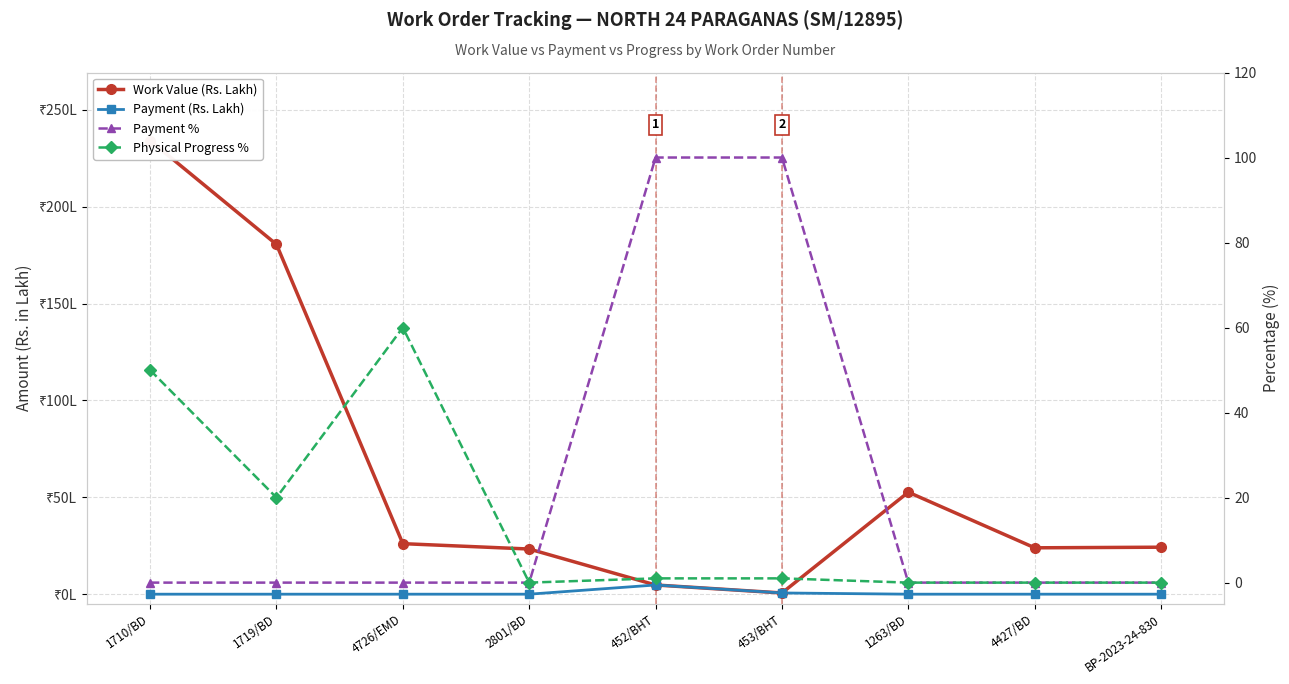

What is the maximum value for Physical Progress %?

60.0